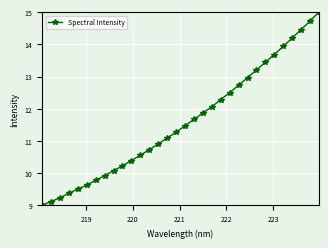

What is the value of the 21st point from the left?

12.3